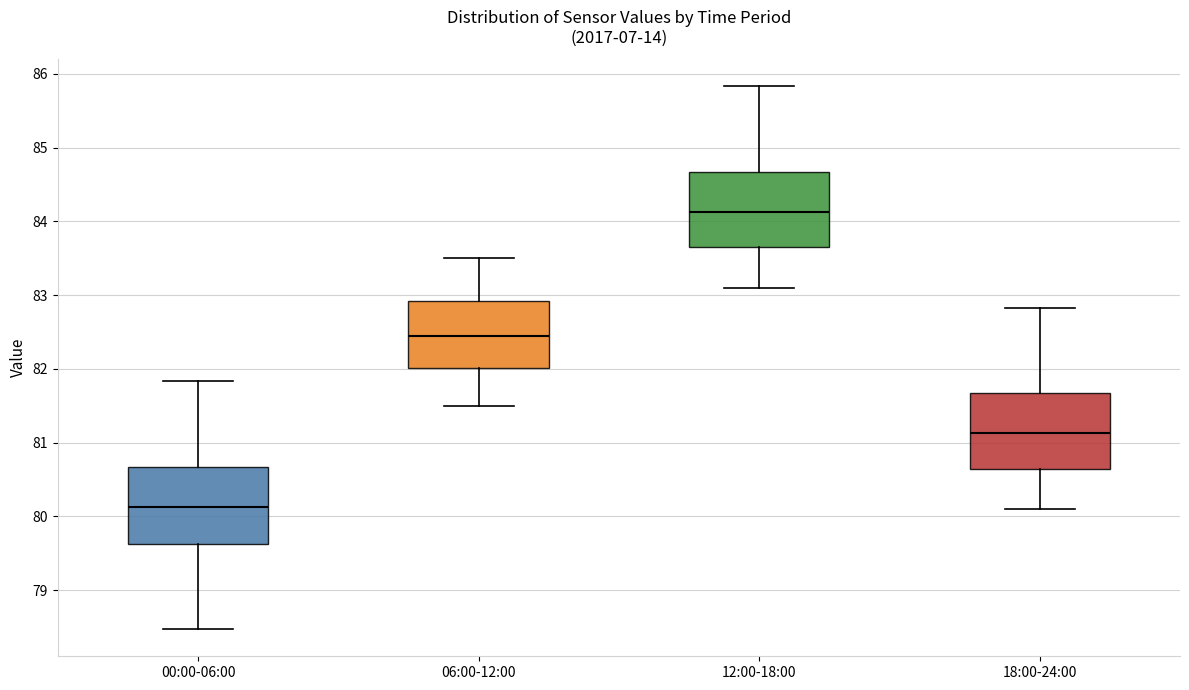

Which box's median line is the highest?

12:00-18:00